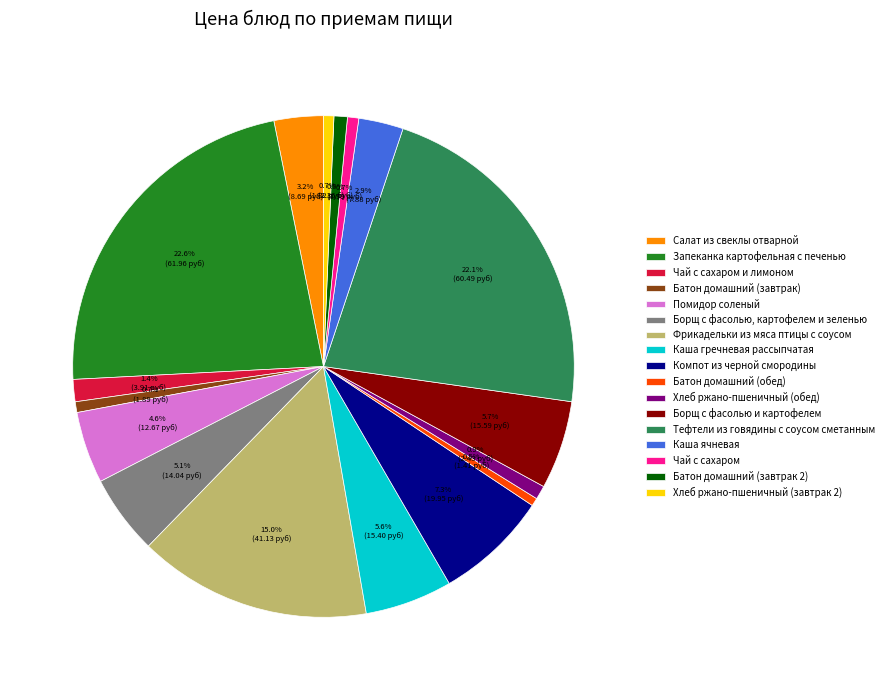

What is the ratio of the value at Запеканка картофельная с печенью to the value at Каша гречневая рассыпчатая?

4.0